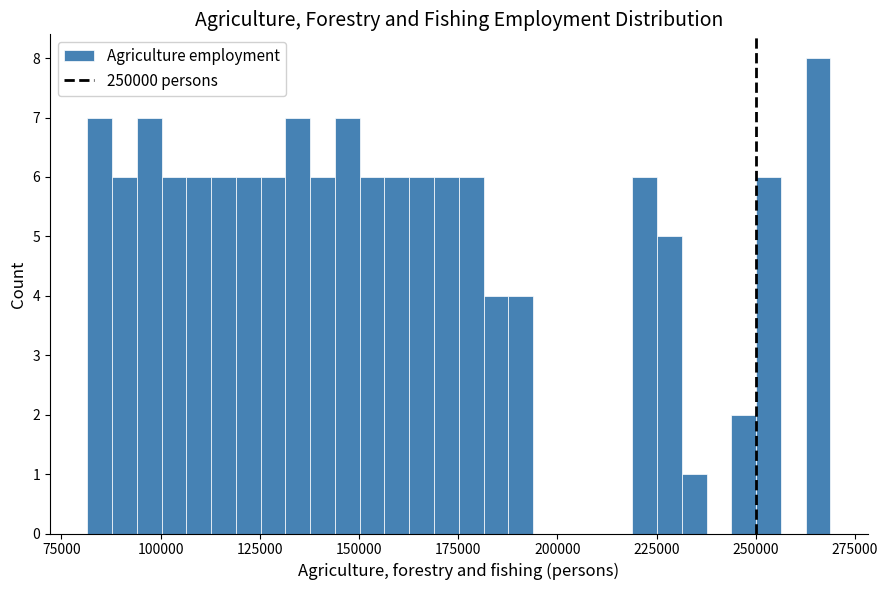

Read against the x-axis, roughly where is the centre of the tallest bar?

265000